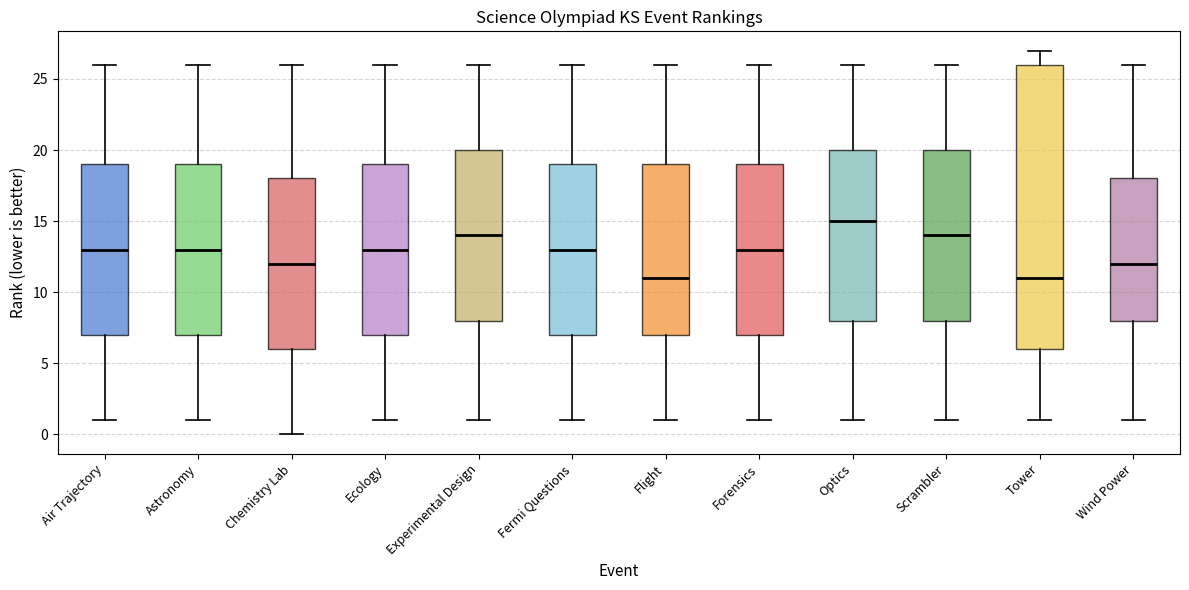

Which box is the tallest, from its lower edge to its upper edge?

Tower